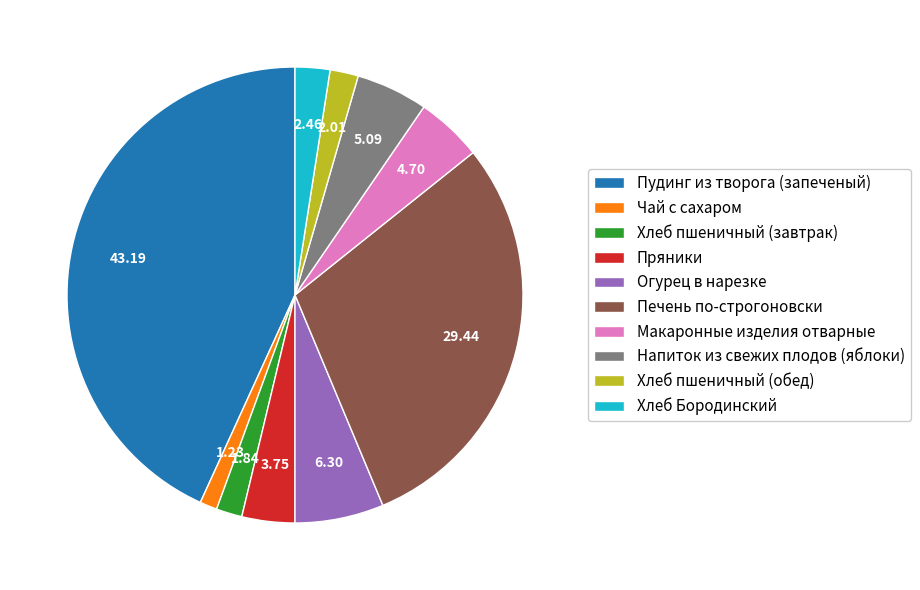

True or false: Напиток из свежих плодов (яблоки) accounts for 5% of the total.

True